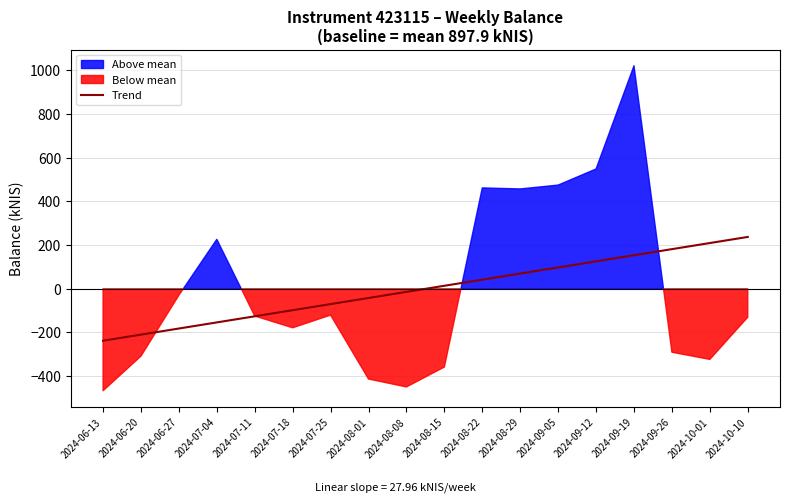

What is the lowest value of the Trend series?

-237.7